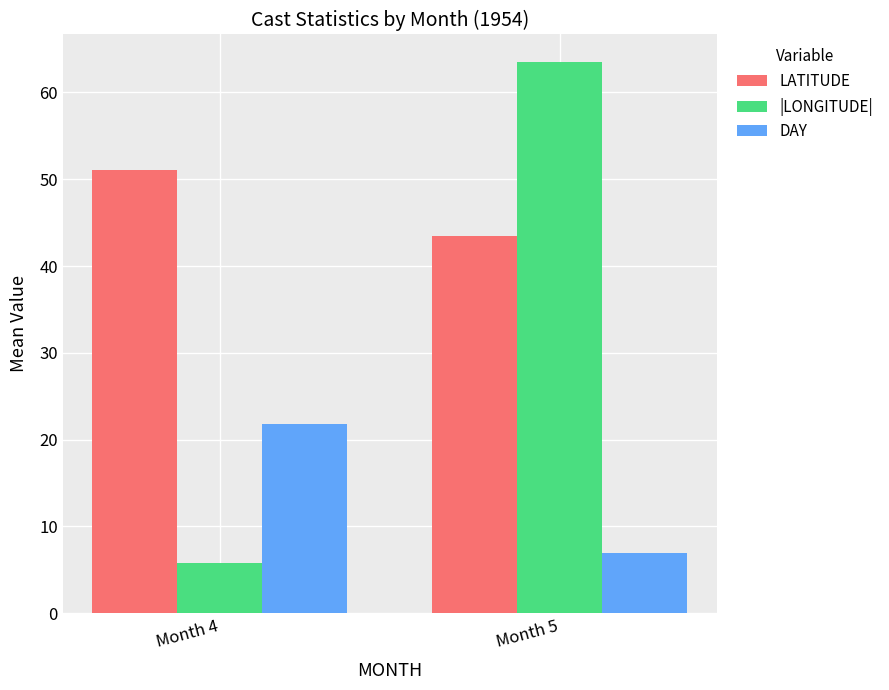

What is the total value across all series at Month 5?

114.0